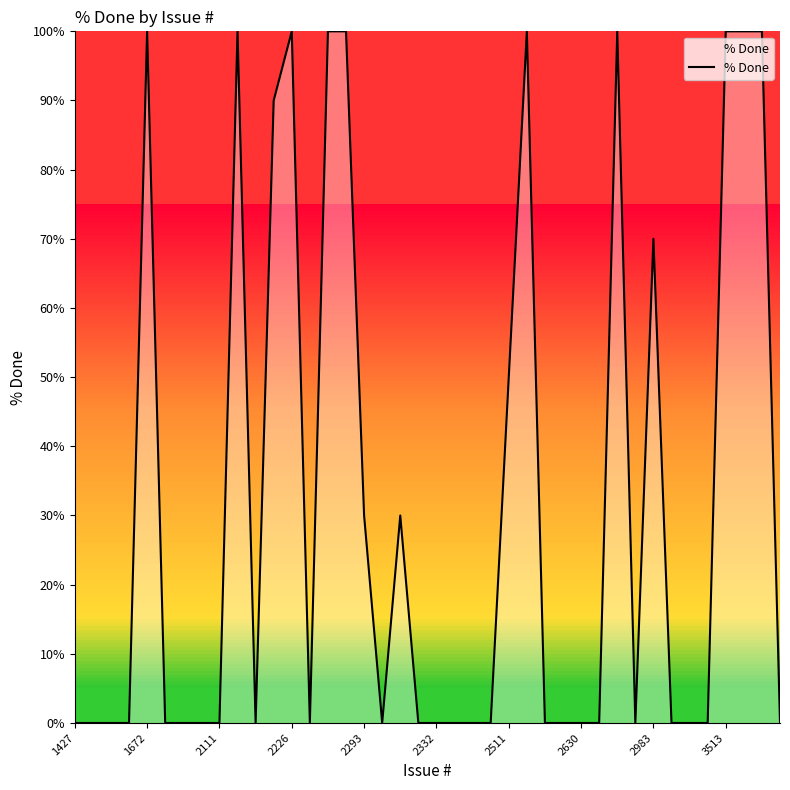

How many values are between 0 and 100?

40